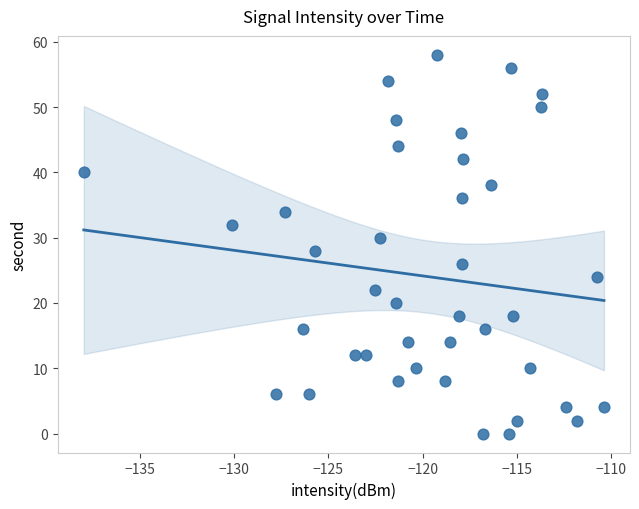

What is the range of Y values (max minus min)?

58